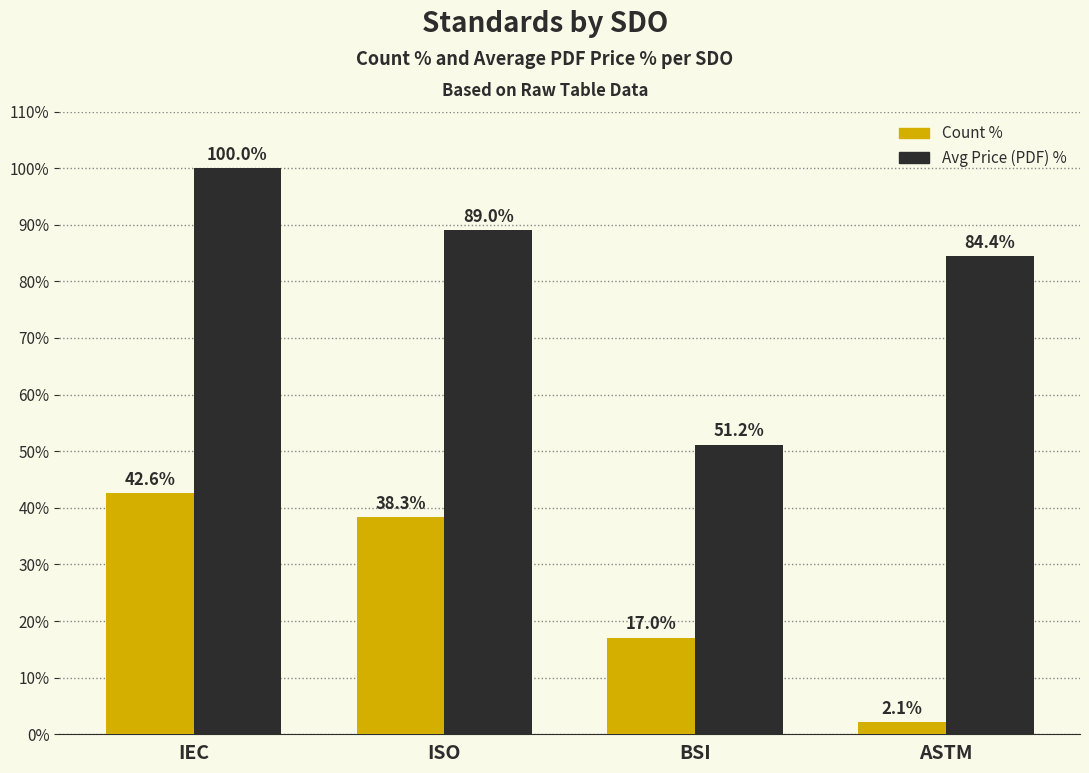

At which label is Avg Price (PDF) % closest to 75?

ASTM